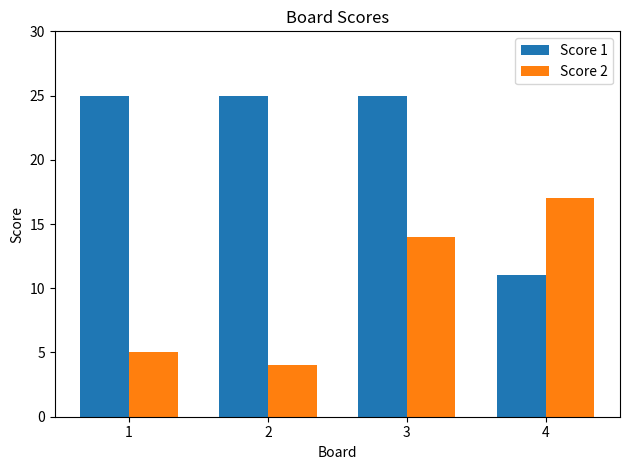

Which series has the largest range (max minus min)?

Score 1